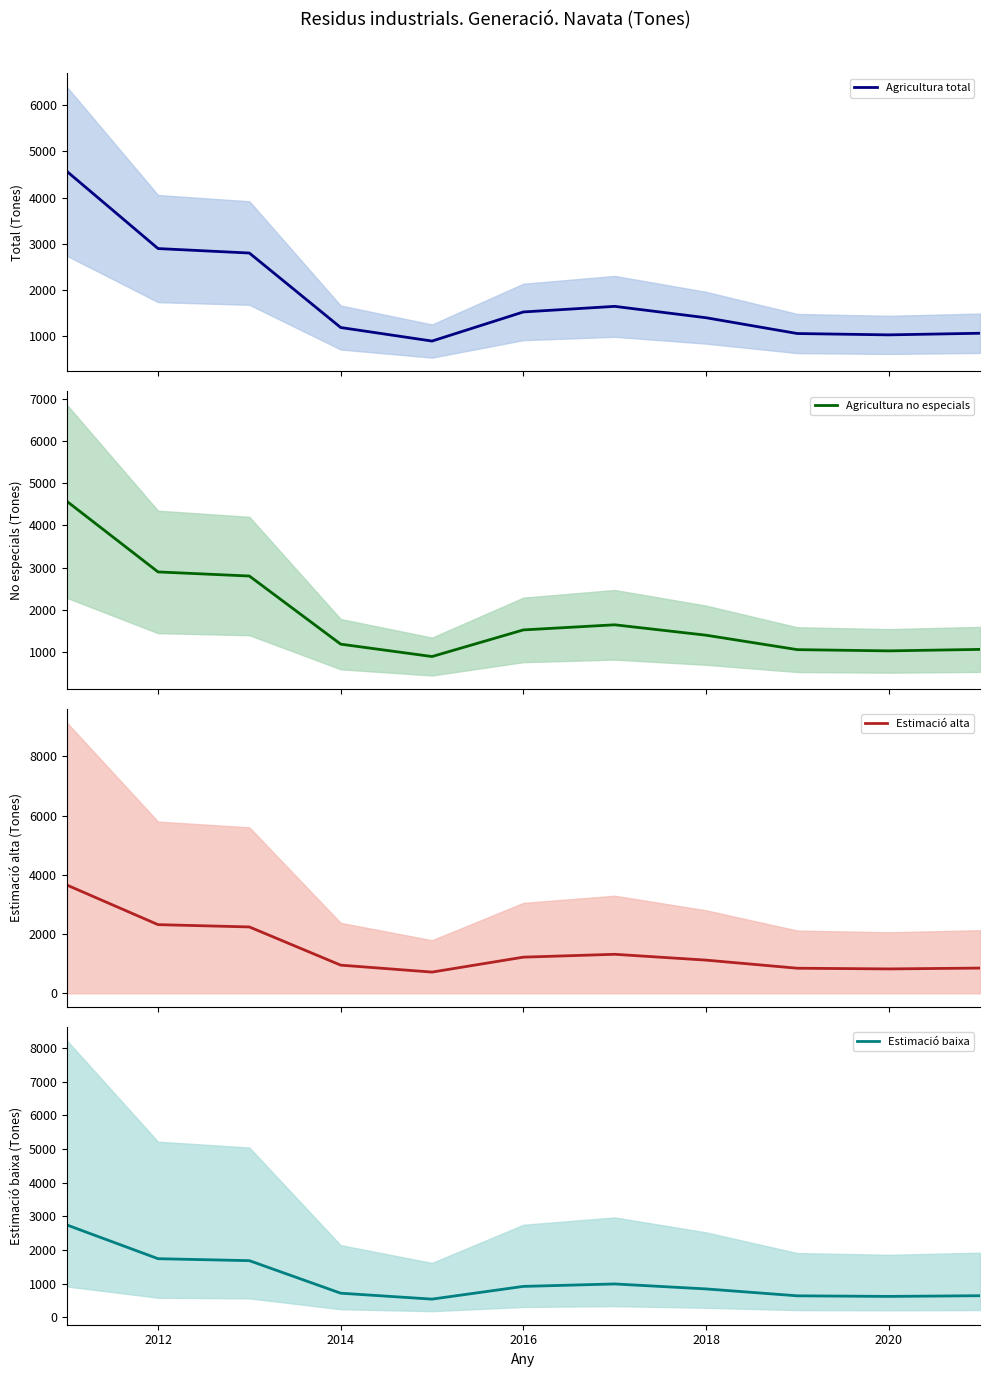

Reading right to left, what are all the values shown in this chart?

Agricultura total: 1065.0	1030.0	1059.0	1401.0	1647.0	1526.0	896.0	1189.0	2801.0	2898.0	4572.0
Agricultura no especials: 1065.0	1030.0	1059.0	1401.0	1647.0	1526.0	896.0	1189.0	2801.0	2898.0	4572.0
Estimació alta: 852.0	824.0	847.2	1120.8	1317.6	1220.8	716.8	951.2	2240.8	2318.4	3657.6
Estimació baixa: 639.0	618.0	635.4	840.6	988.2	915.6	537.6	713.4	1680.6	1738.8	2743.2